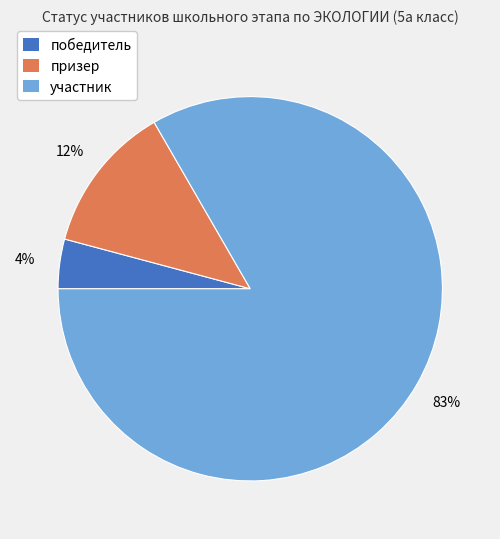

To the nearest percent, what is the average slice percentage?

33%